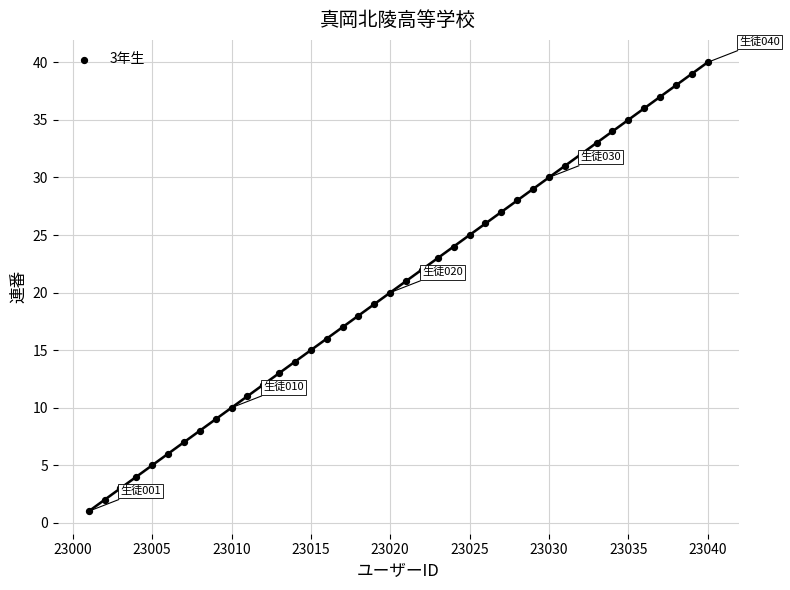

What is the range of Y values (max minus min)?

39